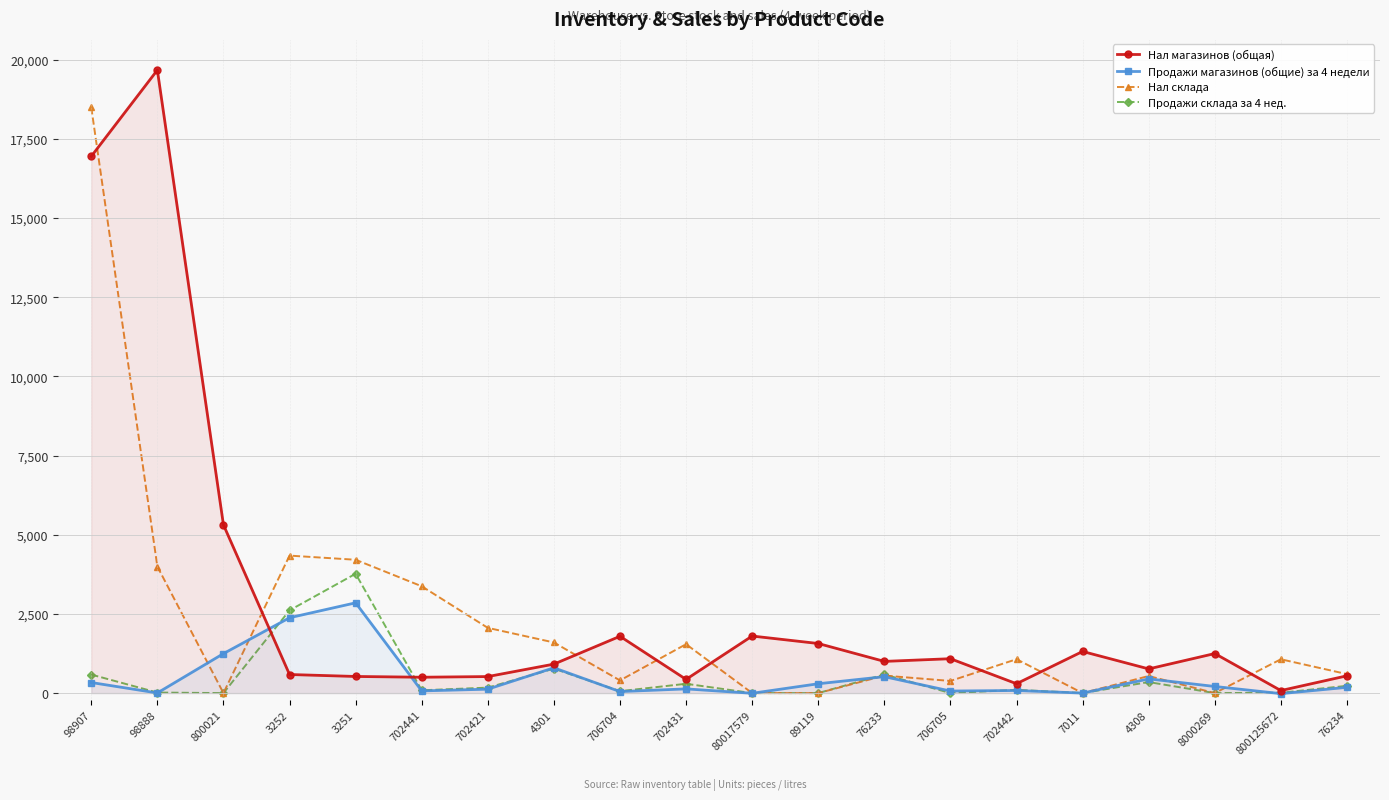

Where do Продажи магазинов (общие) за 4 недели and Нал магазинов (общая) first cross each other?

800021 and 3252